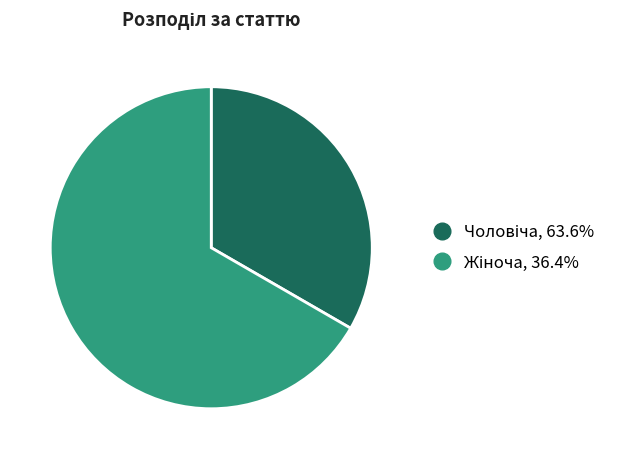

Is there a majority slice in this chart?

Yes